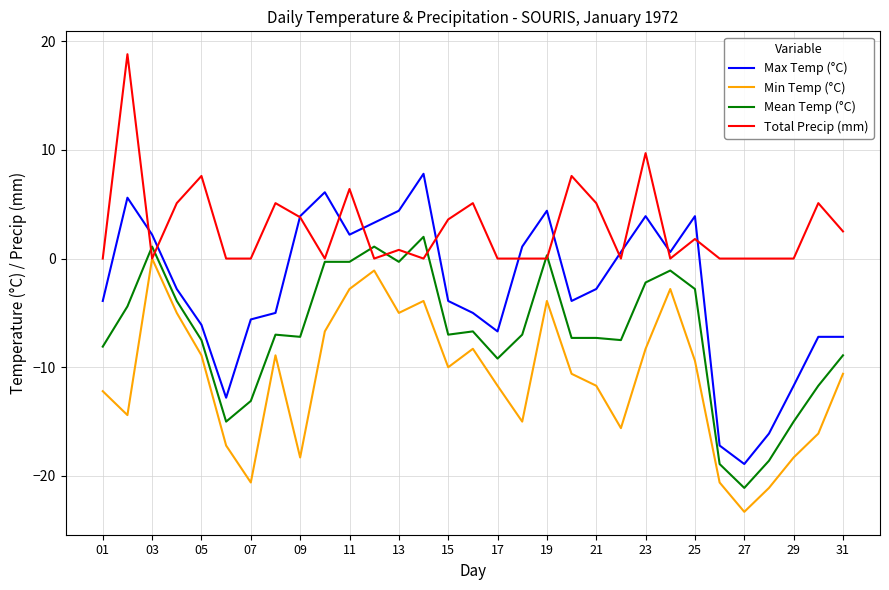

What is the average value of the Min Temp (°C) series?

-11.0